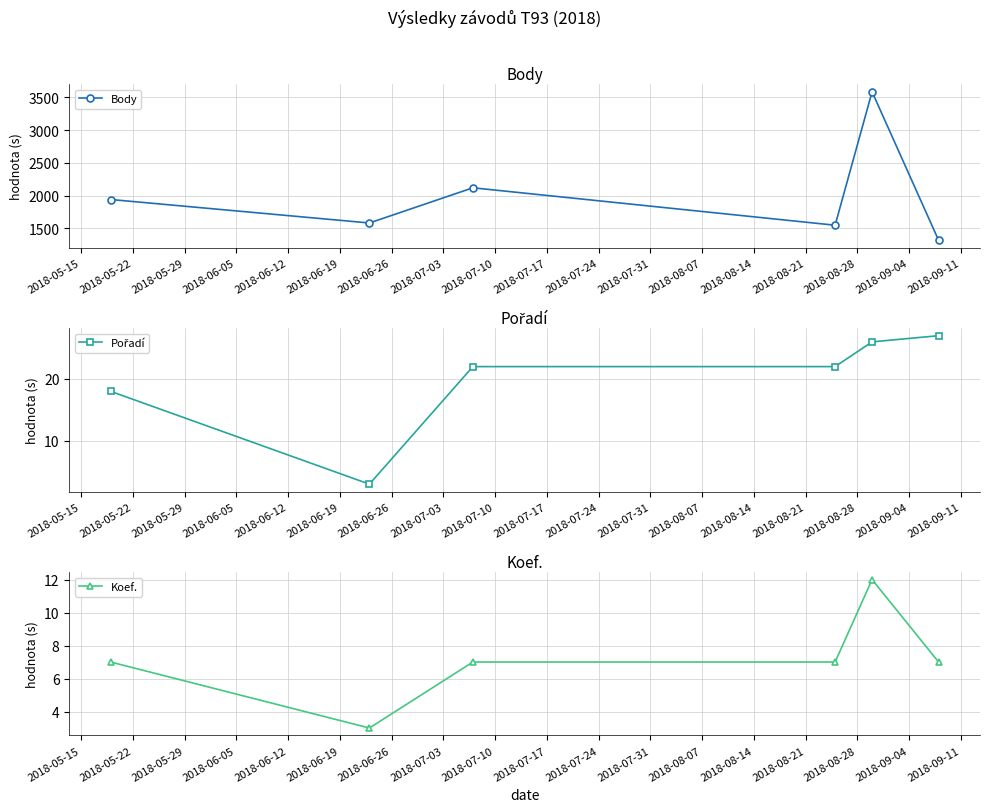

In Body, how many points are lower than both neighbors (excluding endpoints)?

2